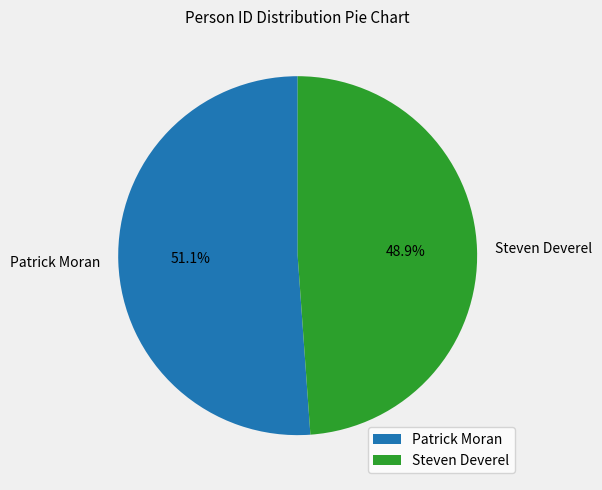

Do Steven Deverel and Patrick Moran together represent more than half of the pie?

Yes